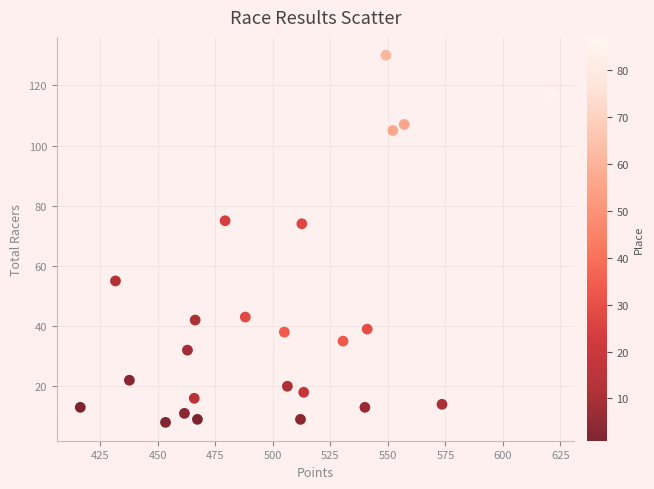

What is the range of Y values (max minus min)?

122